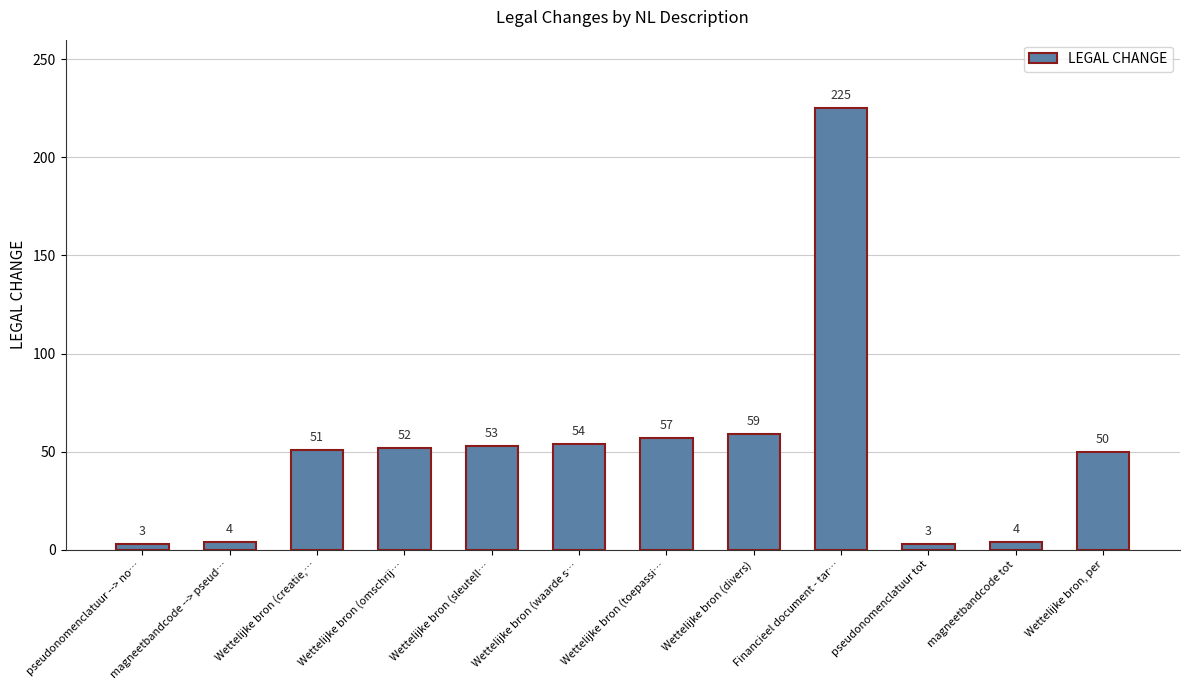

How many values are below 52?

6